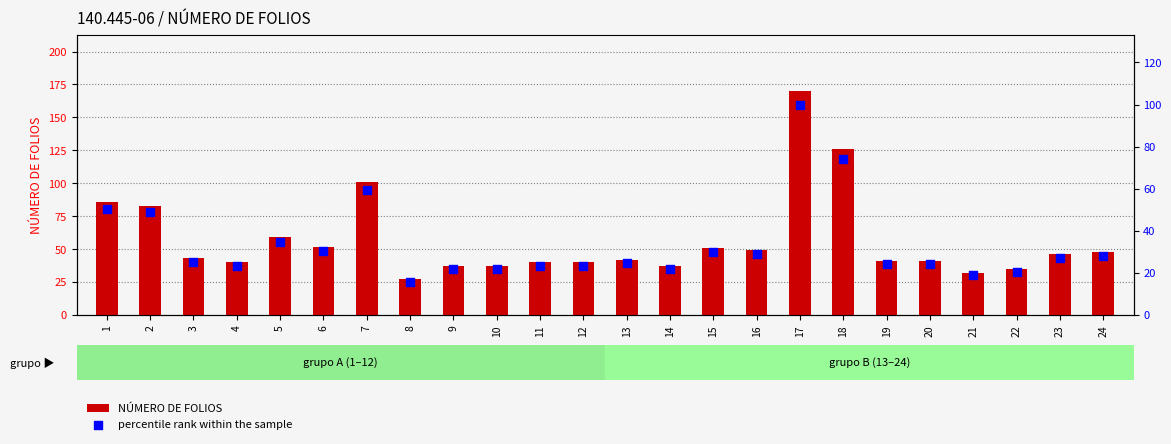

Is the value of NÚMERO DE FOLIOS at 22 greater than the value of percentile rank within the sample at 21?

Yes